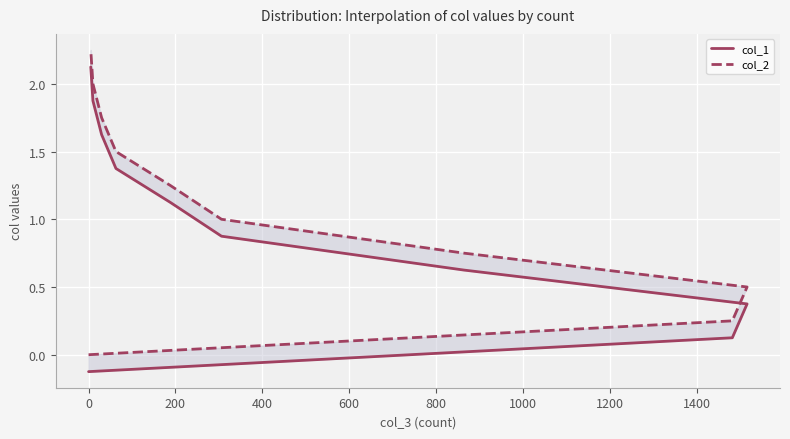

At 800, list the series in order from largest to smallest.

col_2, col_1